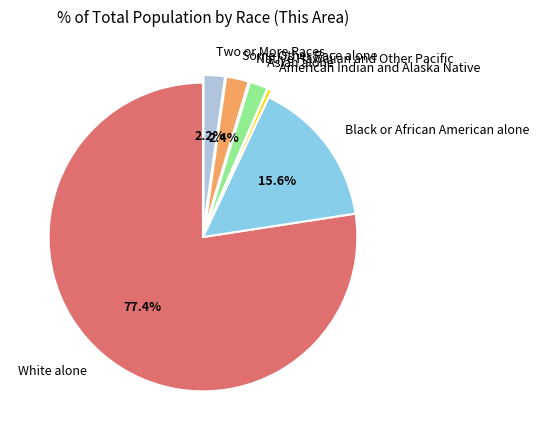

Does White alone account for over 50% of the chart?

Yes